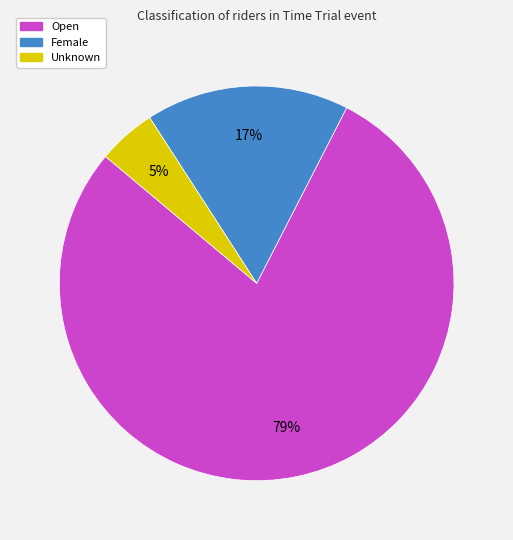

How many segments does this pie chart have?

3